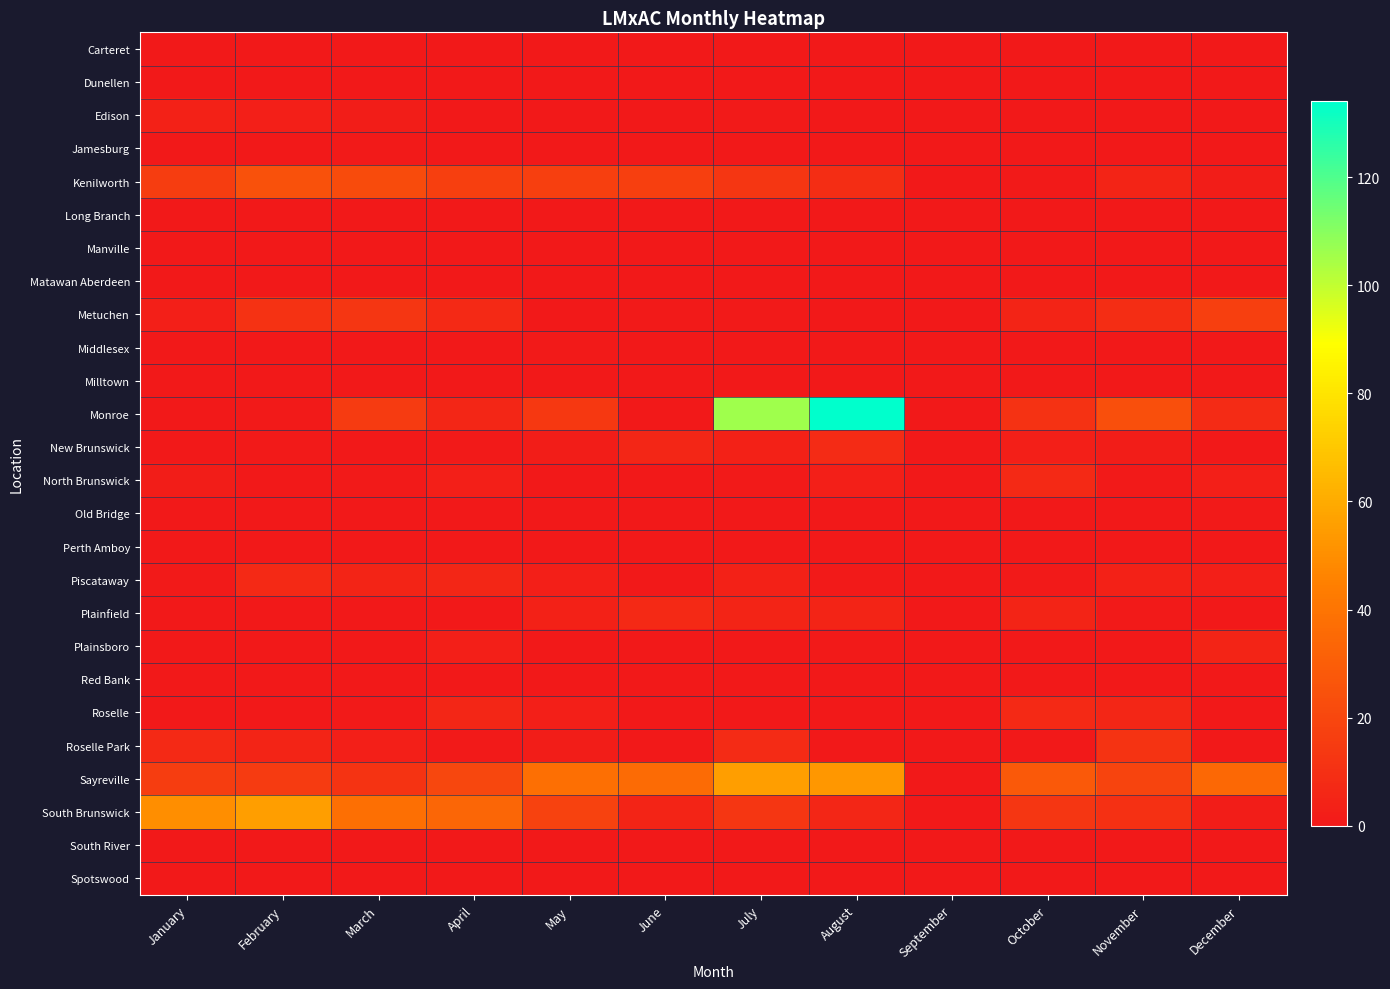

Which label corresponds to the smallest value in the chart?

January